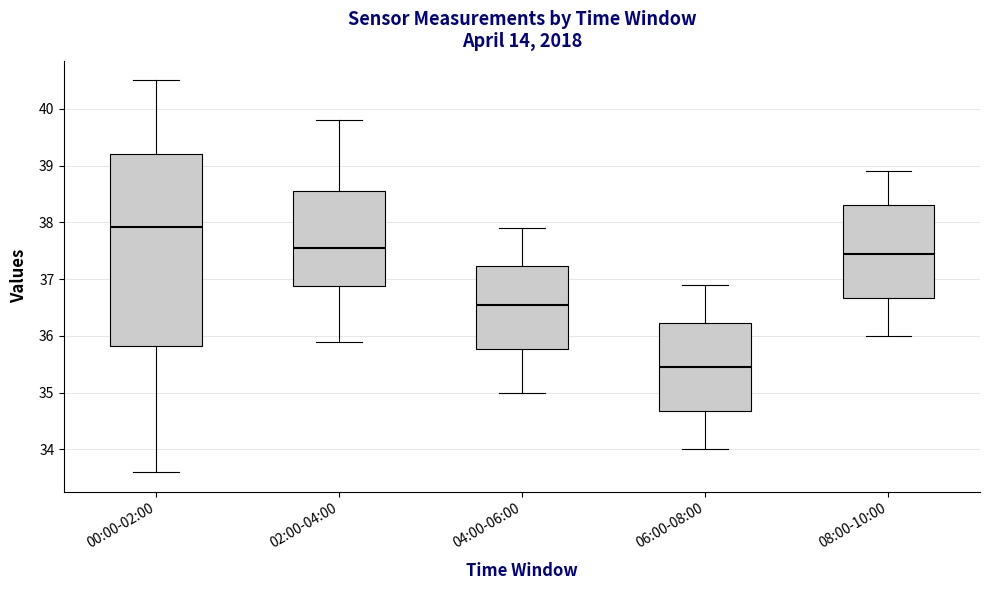

Where does the upper whisker of the box for 06:00-08:00 end on the y-axis? The values are not printed on the chart, so give them approximately, as read against the axis.

36.9